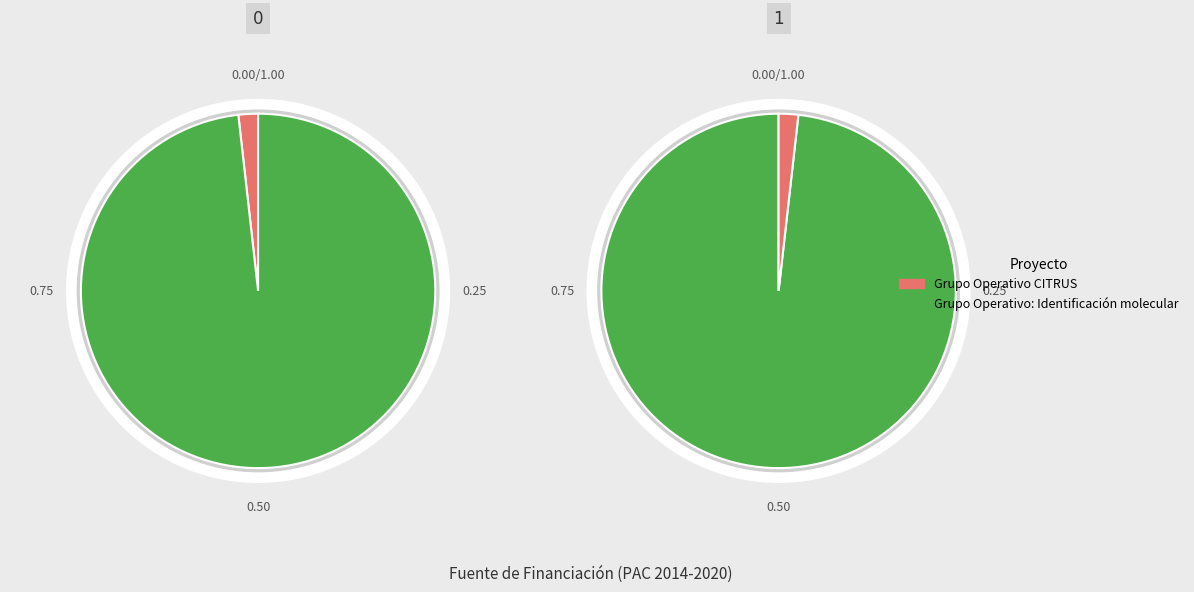

What percentage is the Grupo Operativo: Identificación molecular slice, to the nearest percent?

98%